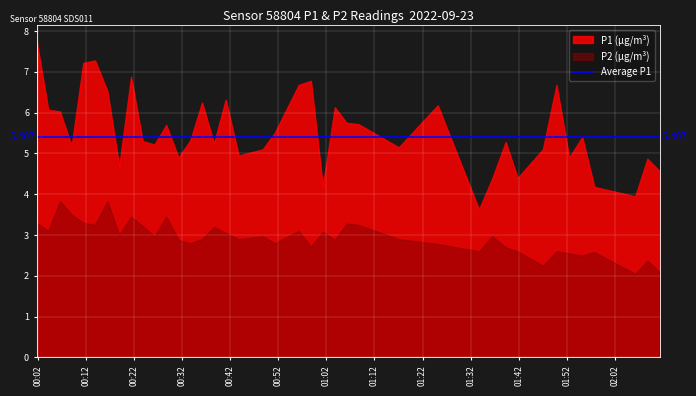

How many lines are shown in the chart?

2